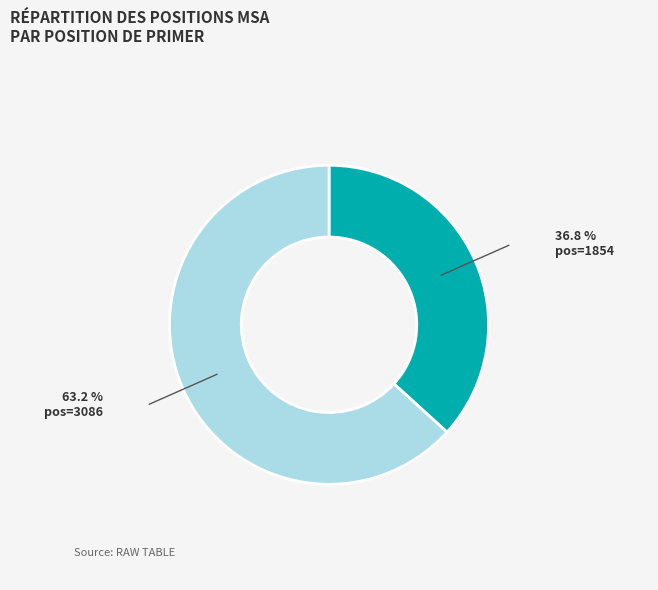

Is there any slice that represents more than half of the pie?

Yes